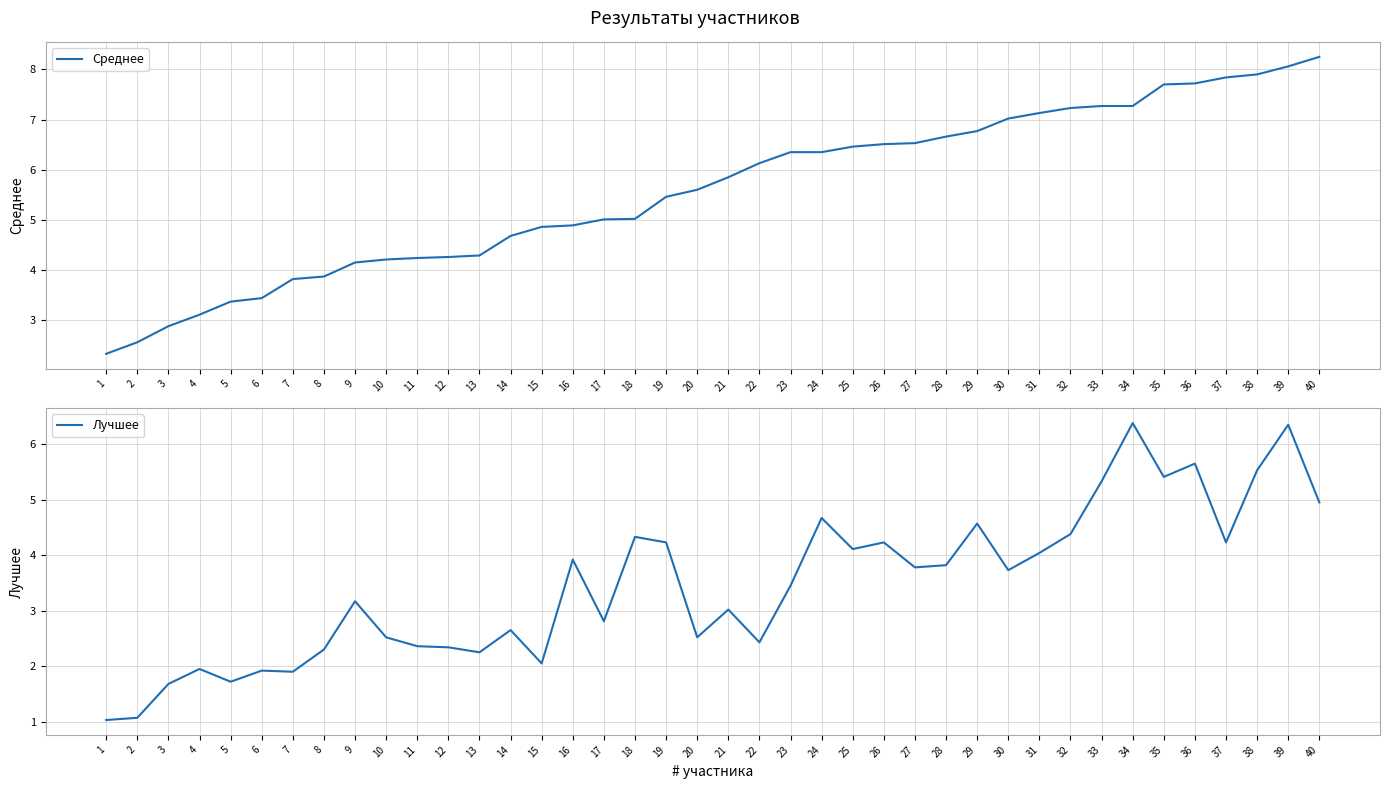

At how many categories does at least one series exceed 2?

40